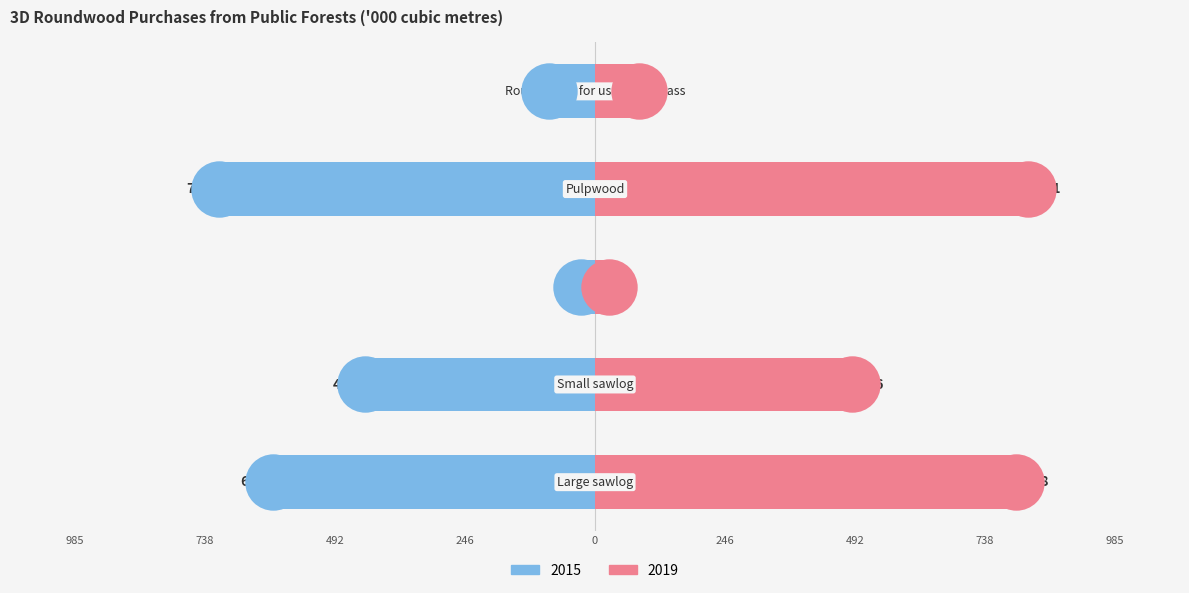

Which series has the widest spread of Y values?

2019